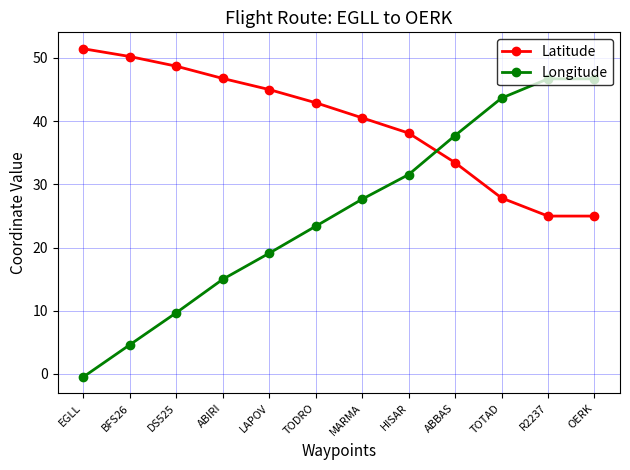

What is the label of the 12th point from the left?

OERK